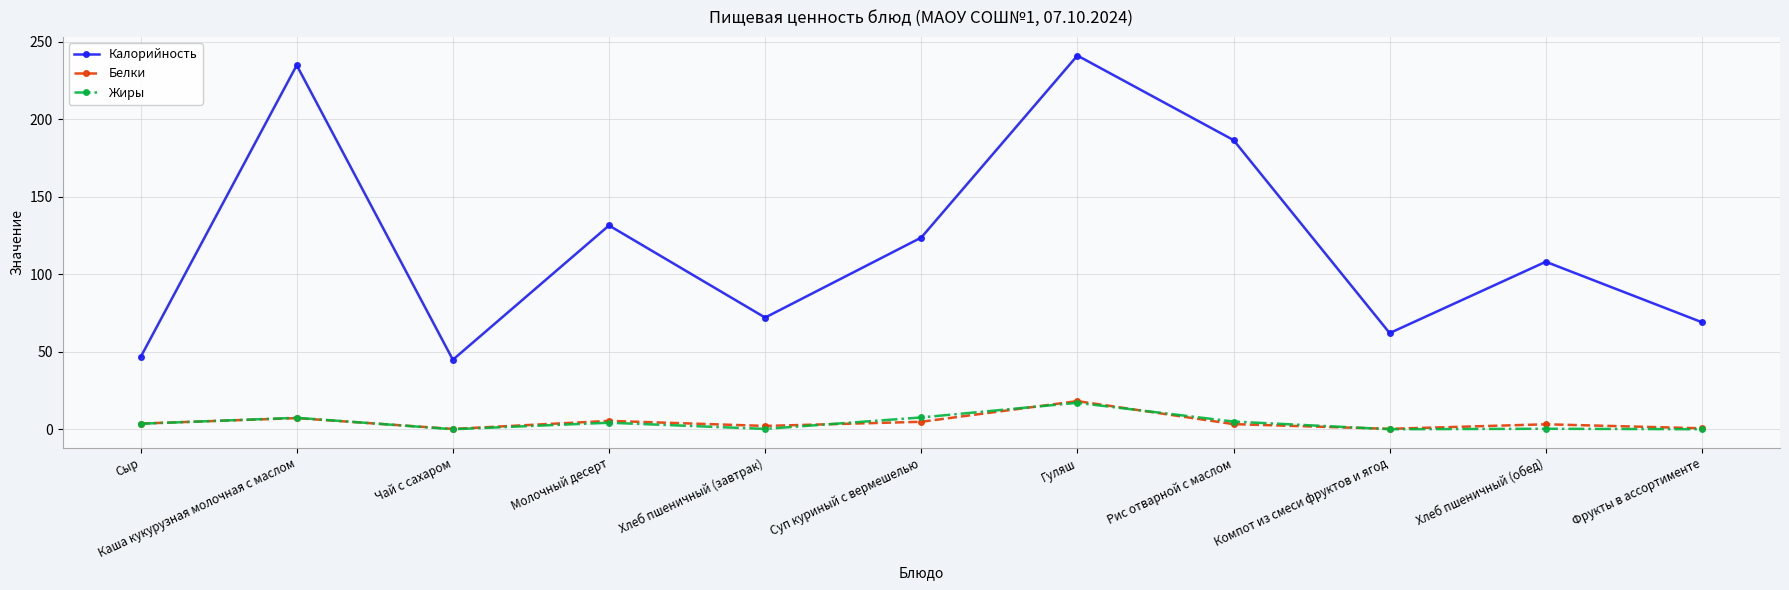

The Белки series shows 5.4 at Молочный десерт. True or false?

True